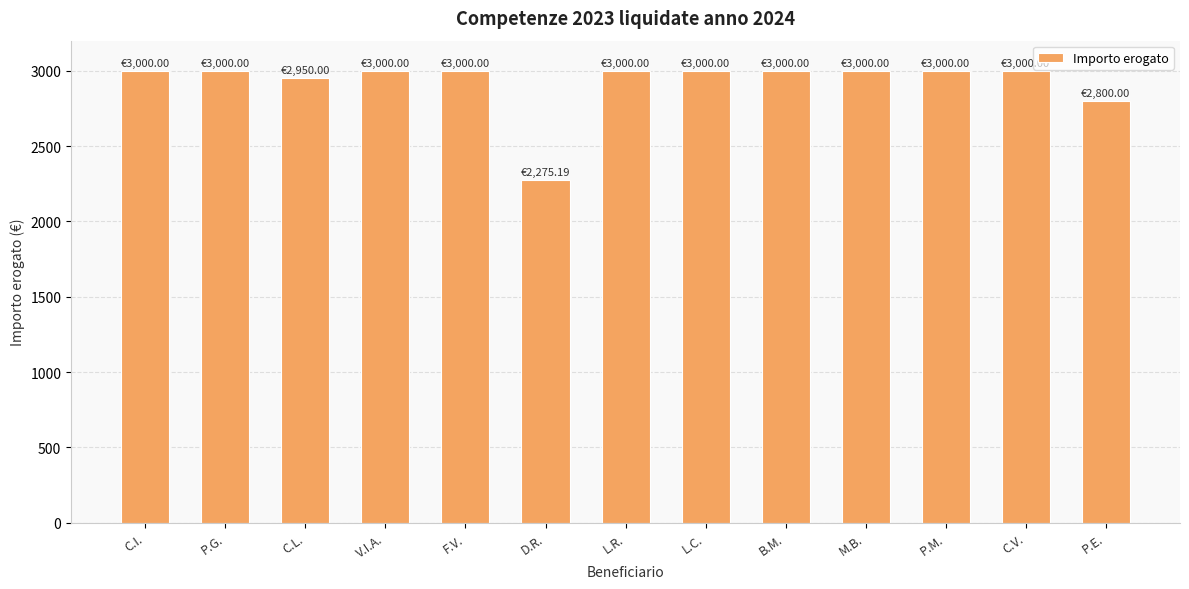

What is the minimum value shown in the chart?

2275.2